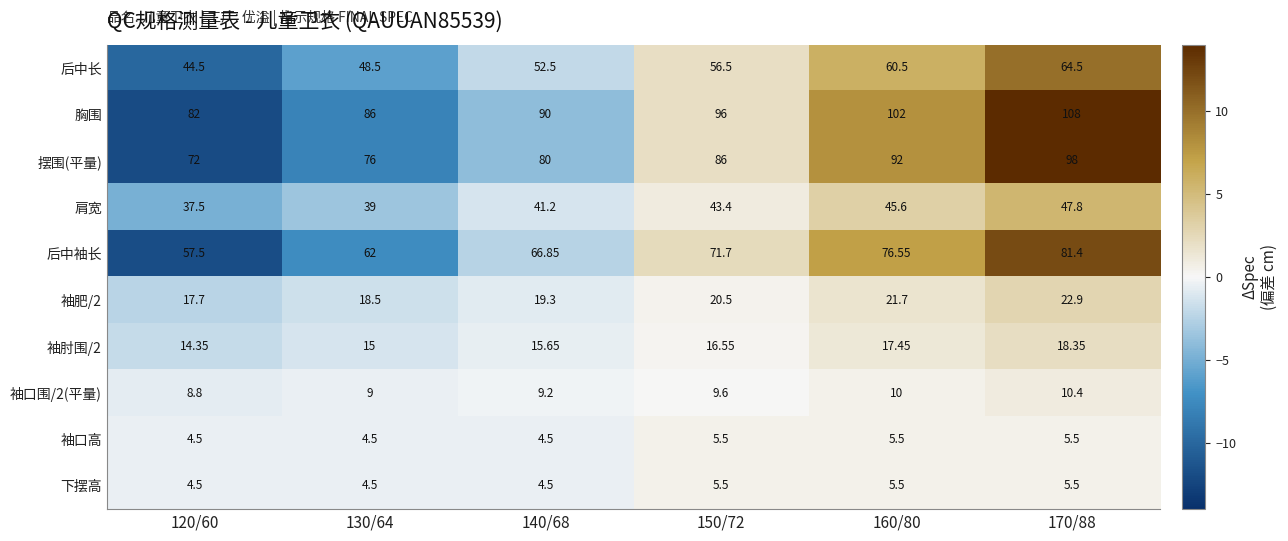

Is the value of 袖口高 at 140/68 greater than the value of 后中袖长 at 150/72?

No